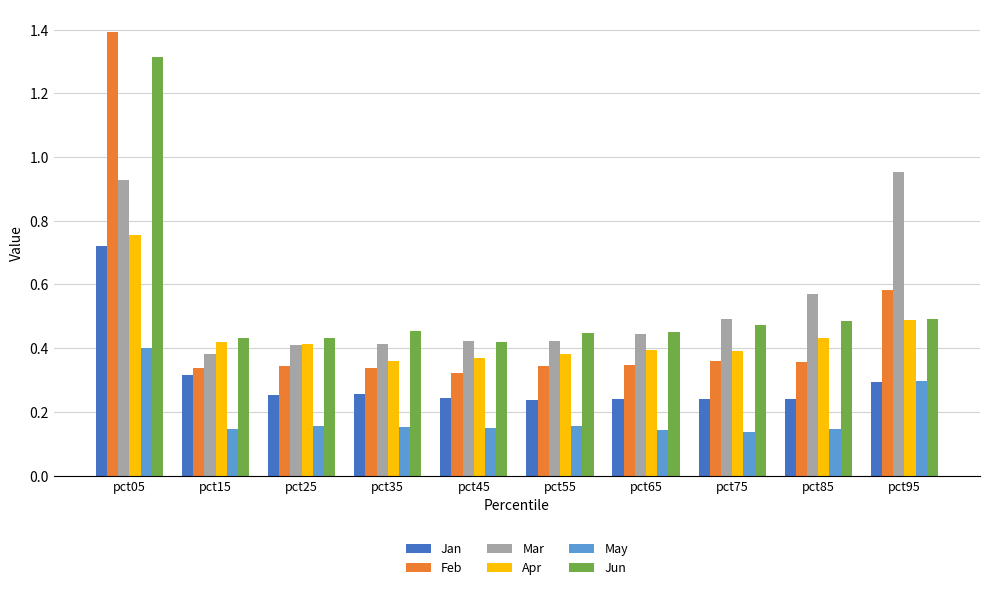

What is the sum of all Feb values?

4.7